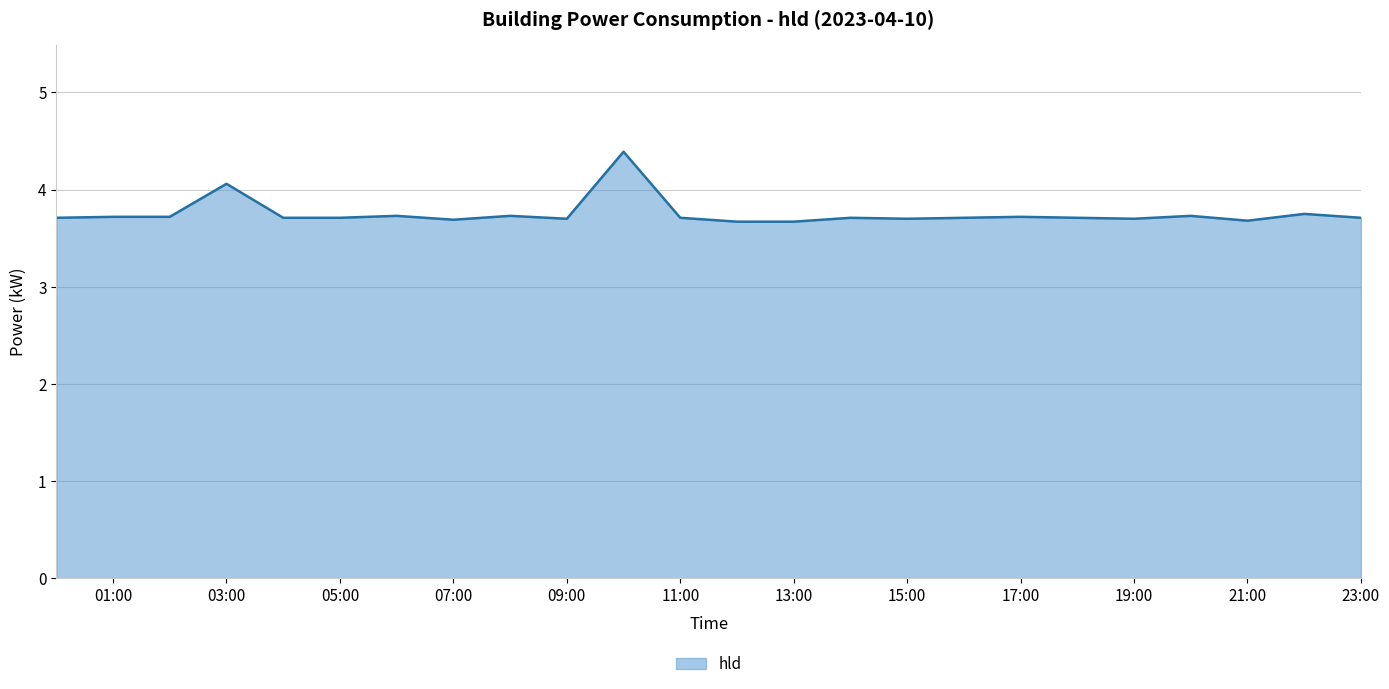

What is the minimum value shown in the chart?

3.7